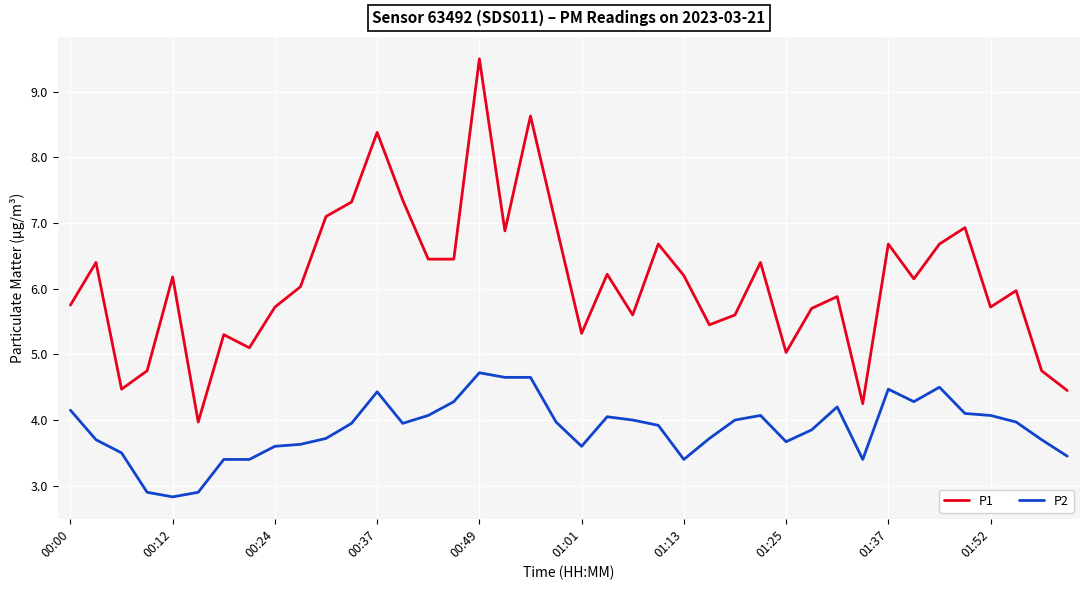

What is the smallest value displayed?

2.8